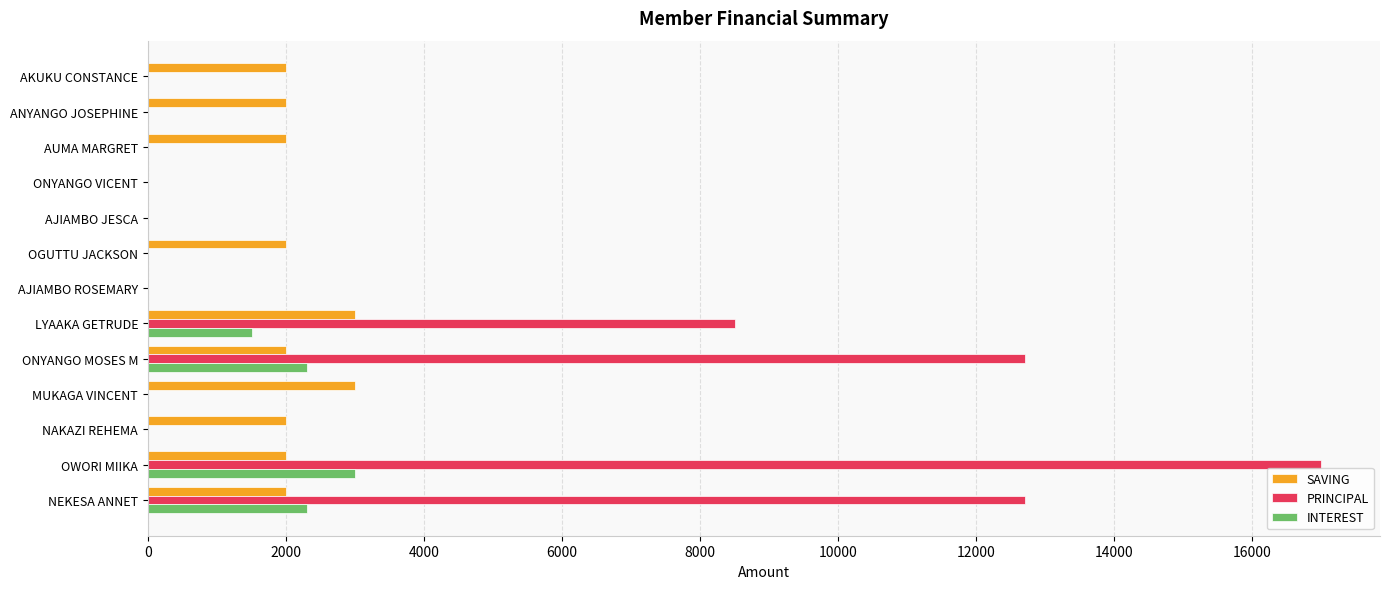

The value of SAVING at ONYANGO VICENT is -1553. True or false?

False